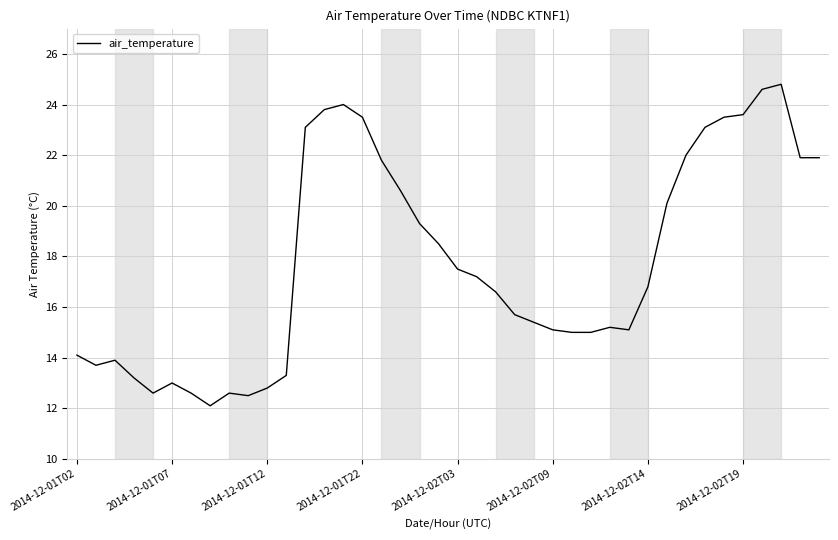

What is the minimum value shown in the chart?

12.1